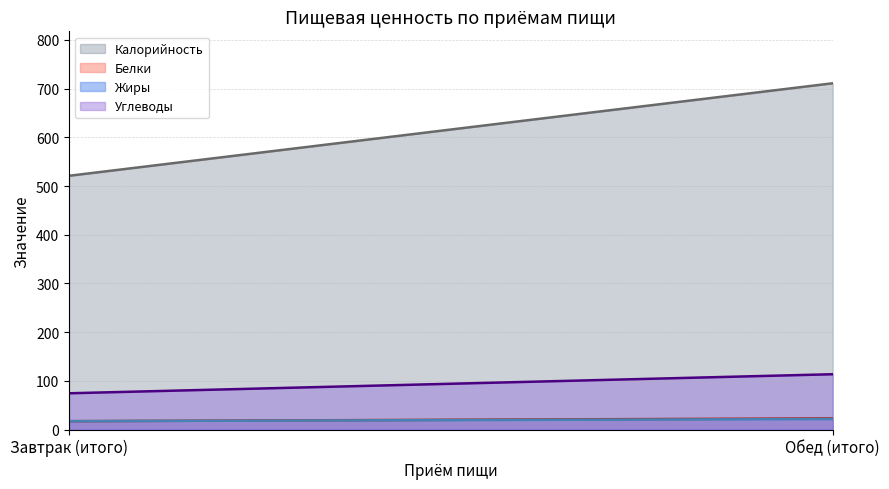

What is the smallest value displayed?

17.1